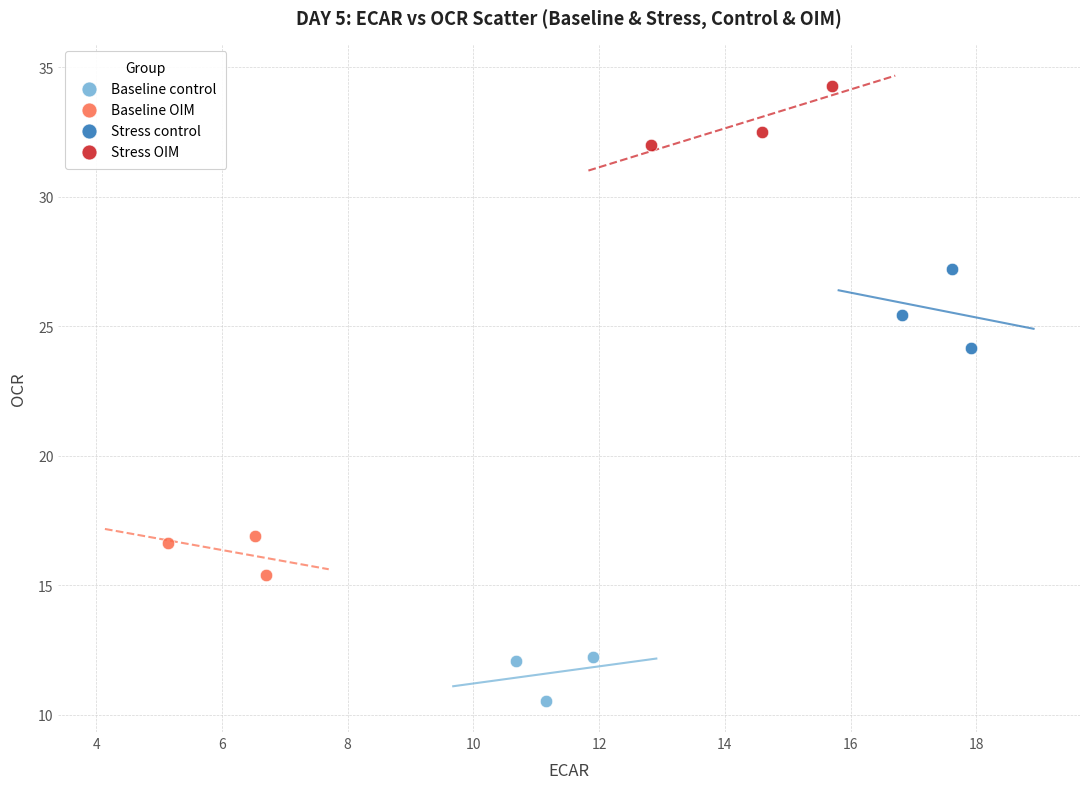

Which series reaches the maximum Y coordinate?

Stress OIM